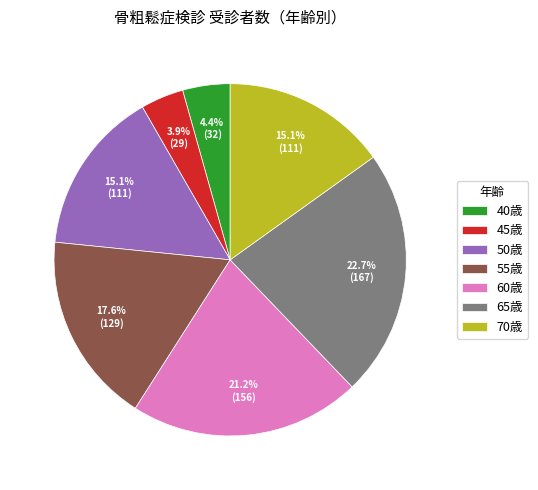

What is the largest slice in the pie chart?

65歳